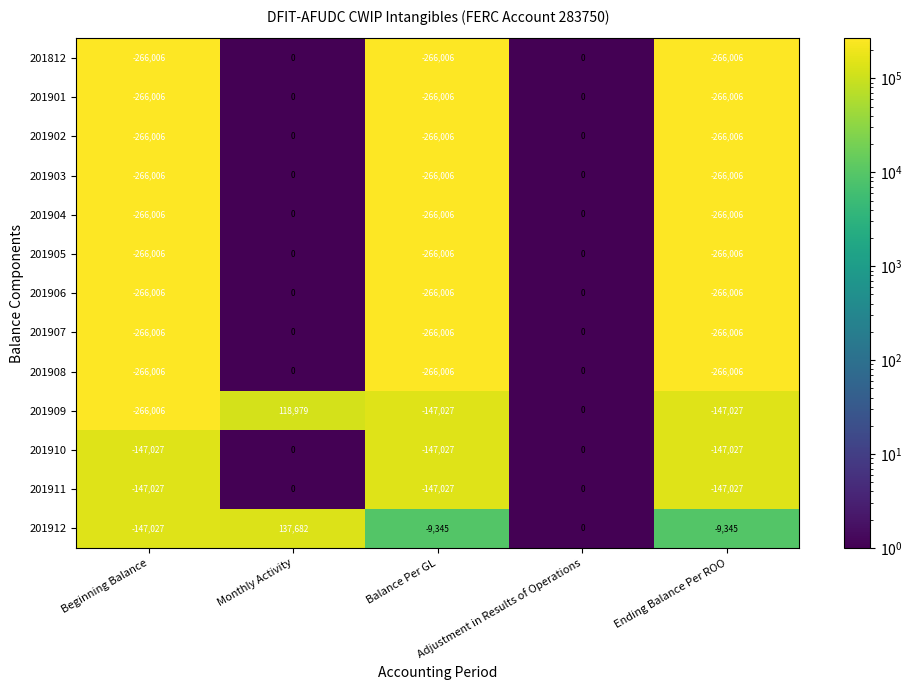

What is the sum of all 201812 values?

-798018